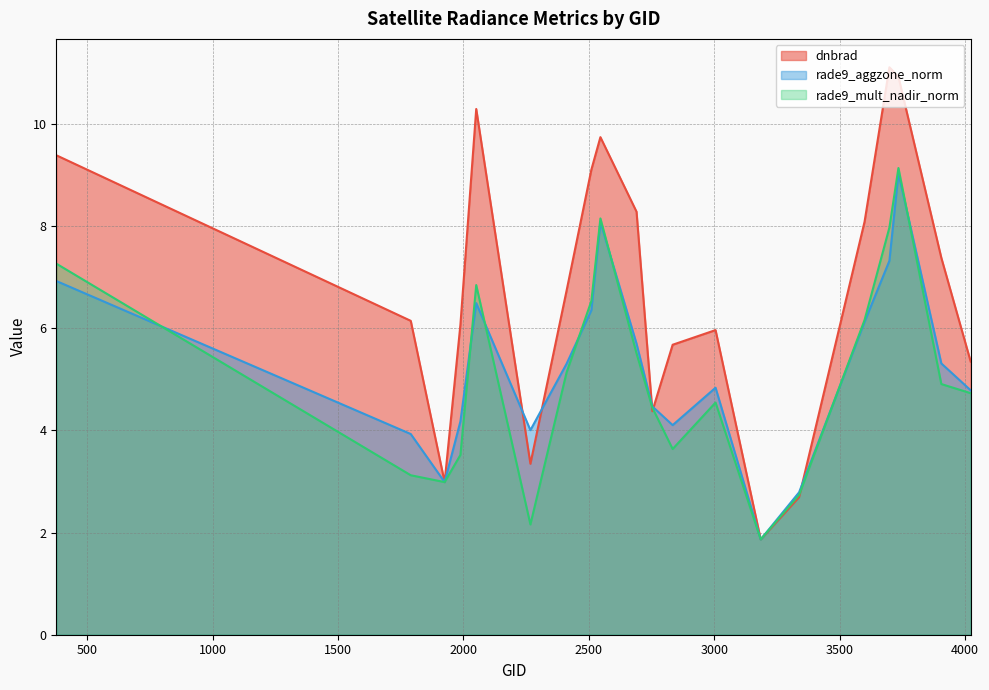

True or false: rade9_mult_nadir_norm and dnbrad cross at least once.

True